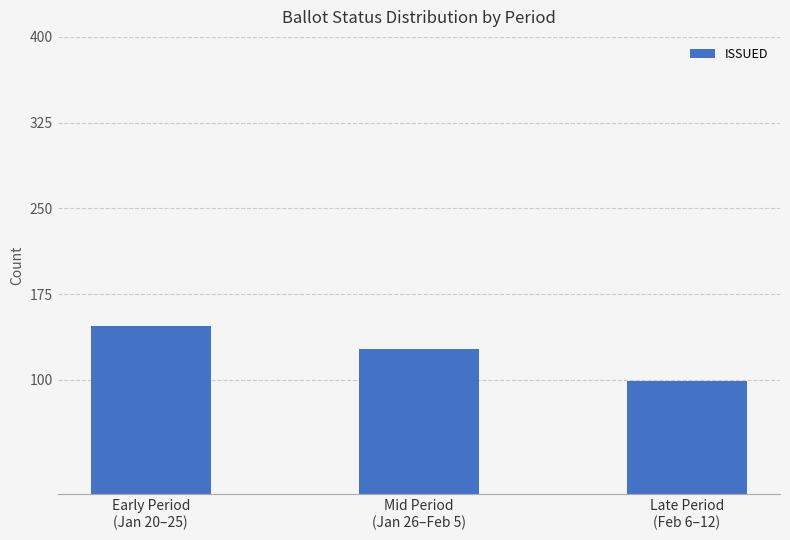

Is it true that the value at Mid Period
(Jan 26–Feb 5) is 177?

False